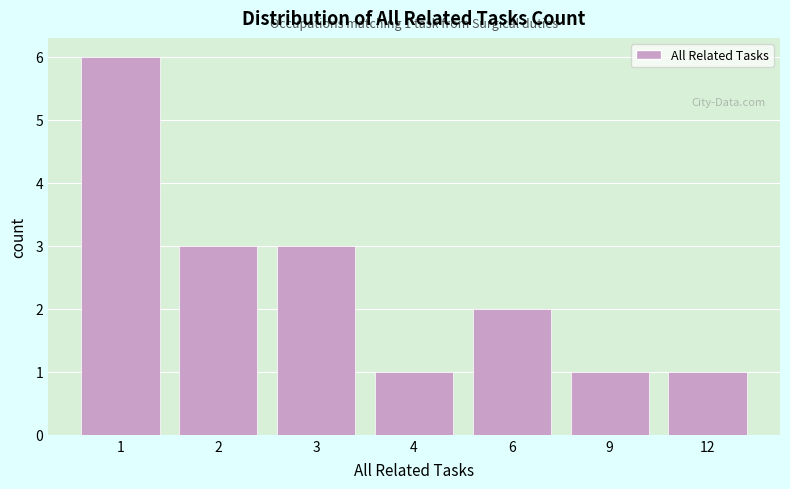

Reading left to right, what are all the values shown in this chart?

1=6	2=3	3=3	4=1	6=2	9=1	12=1